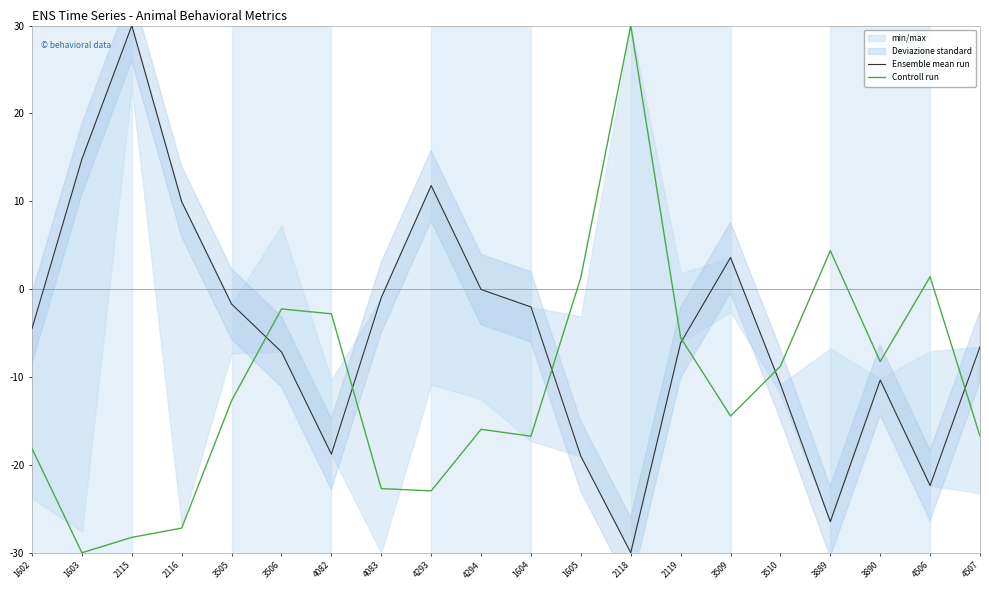

What is the maximum value shown in the chart?

30.0